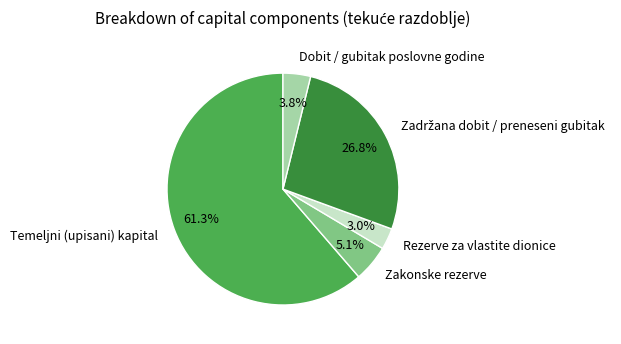

Which category has the biggest portion of the pie?

Temeljni (upisani) kapital